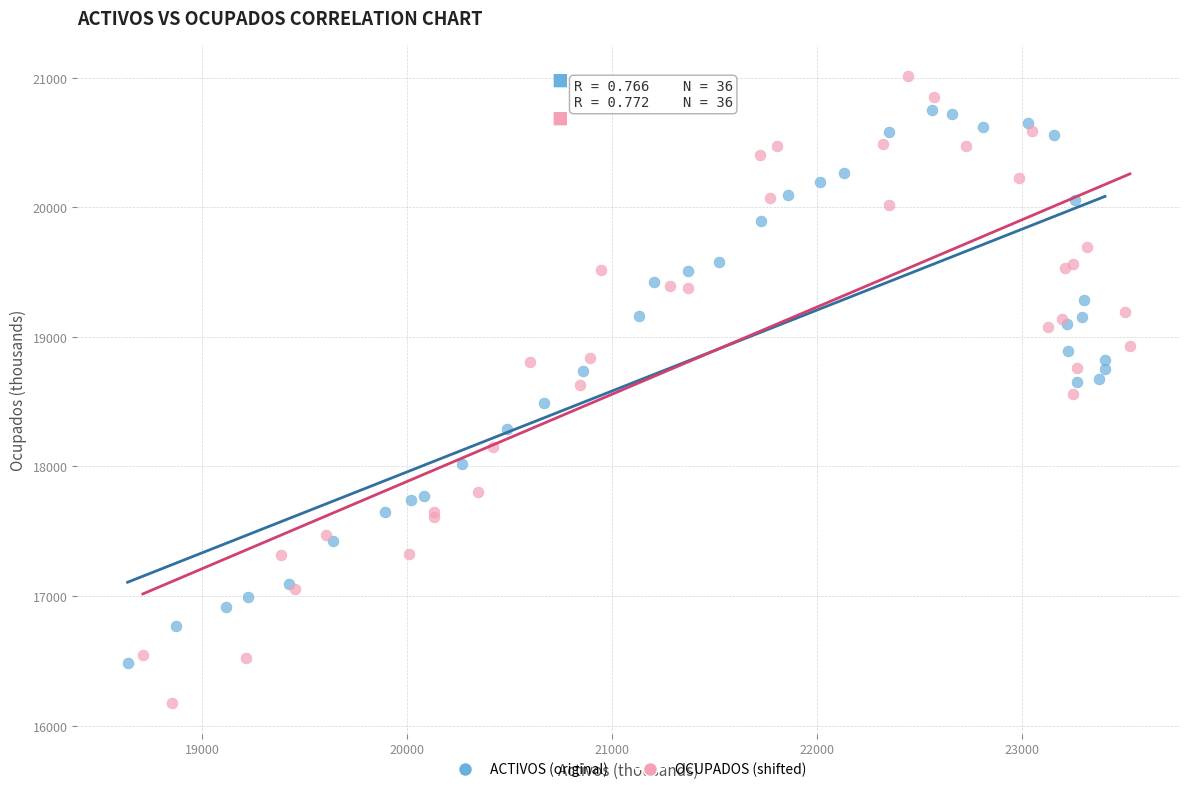

Which series reaches the minimum Y coordinate?

OCUPADOS (shifted)